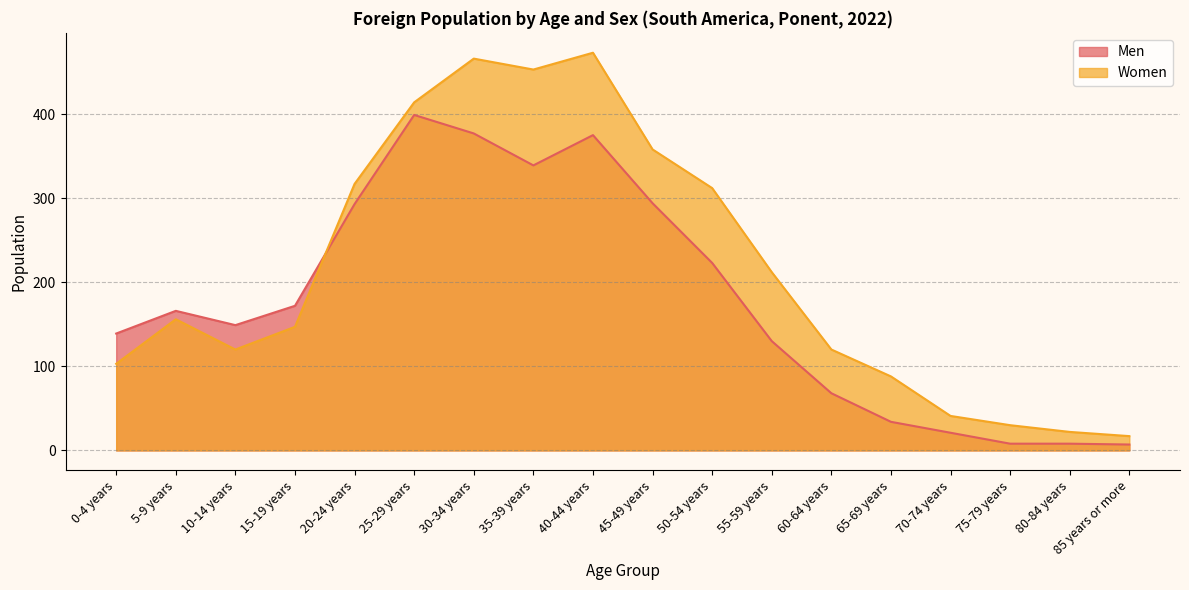

Reading left to right, extract all data points from this chart.

Men: 139	166	149	172	293	399	377	339	375	294	223	130	68	34	21	8	8	7
Women: 103	156	120	147	317	414	466	453	473	358	312	212	120	88	41	30	22	17